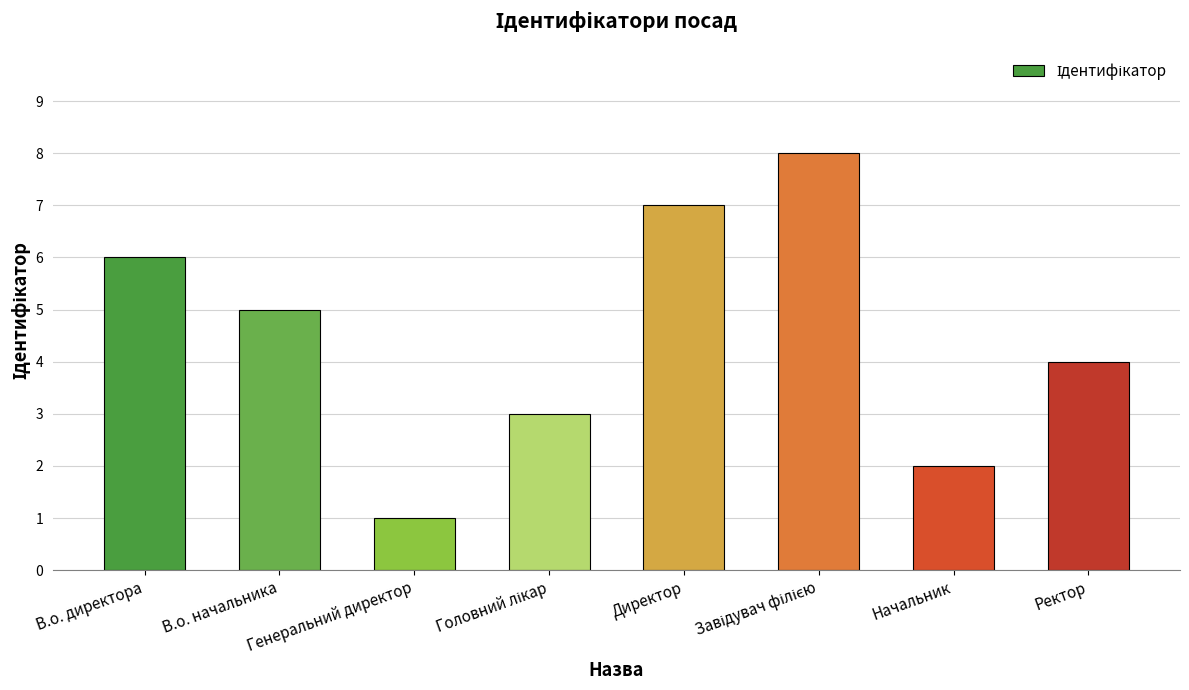

What is the difference between the second highest and second lowest values?

5